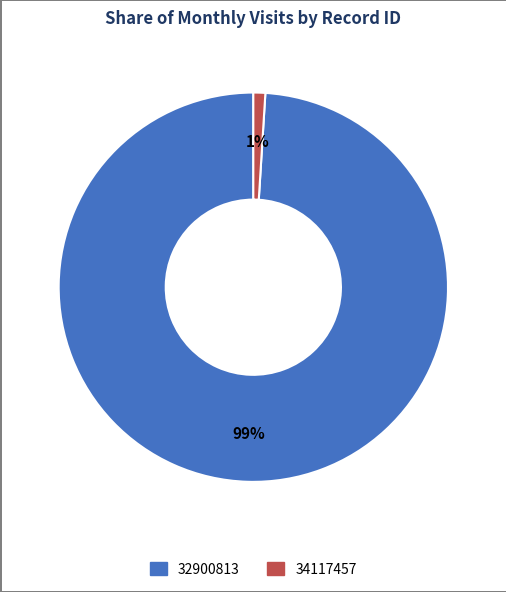

How many segments does this pie chart have?

2